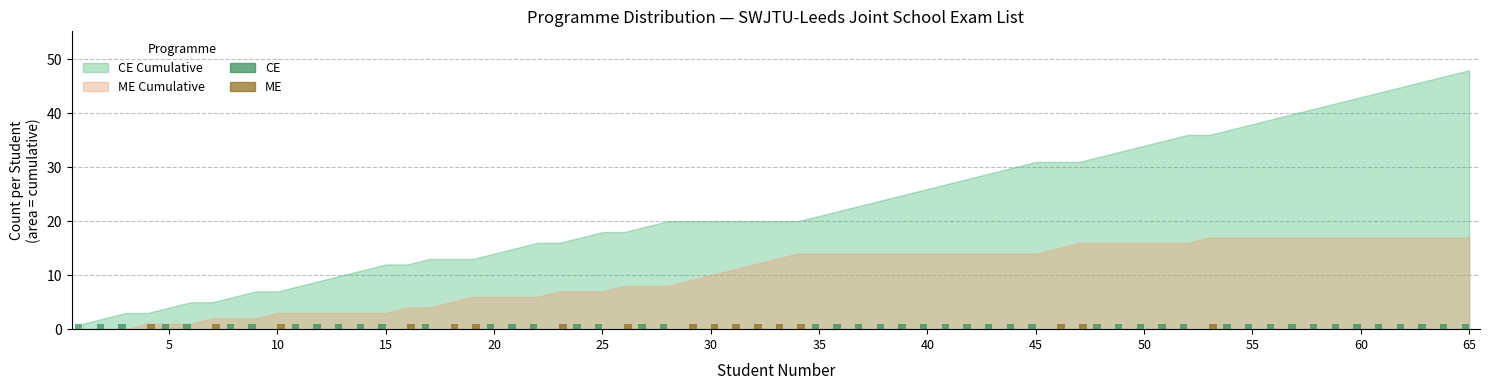

What is the sum of all CE values?

48